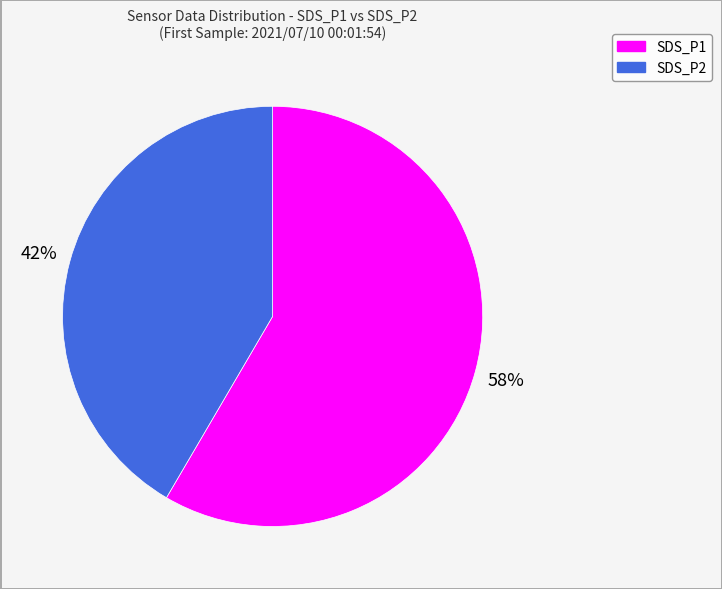

To the nearest percent, what is the combined percentage of SDS_P2 and SDS_P1?

100%